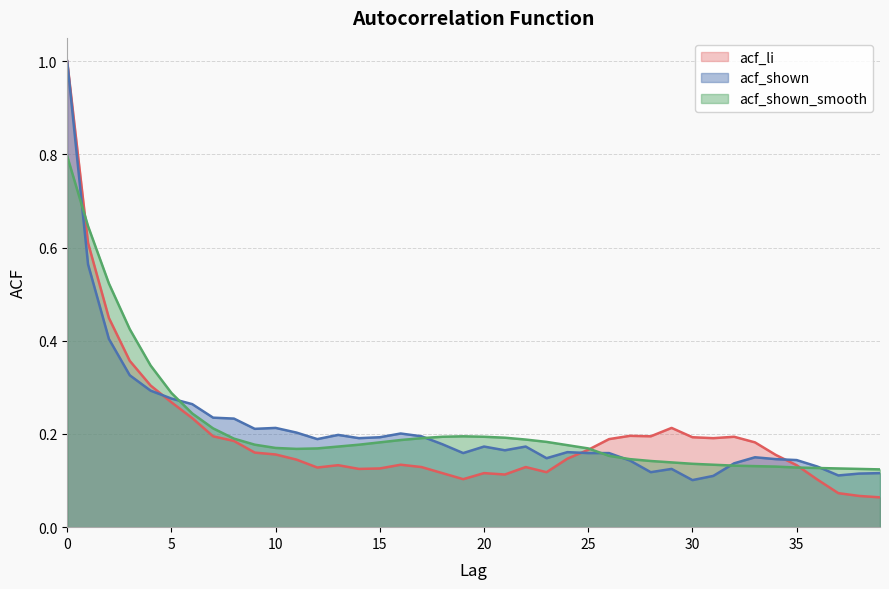

Where is acf_shown nearest to the value 0?

30